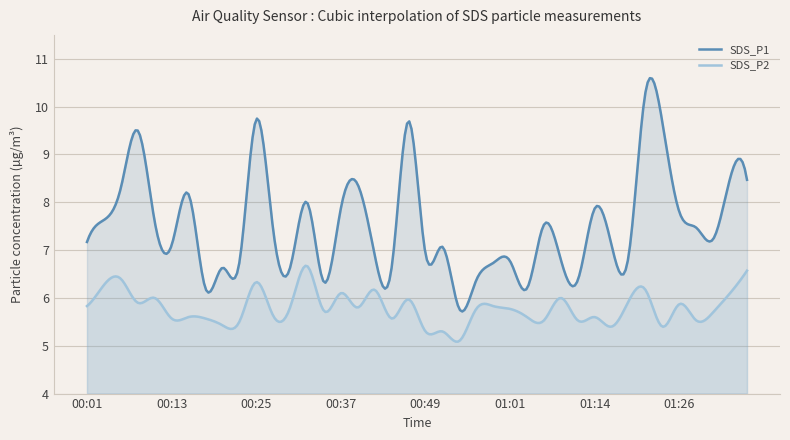

What is the label of the 26th point from the left?

01:01